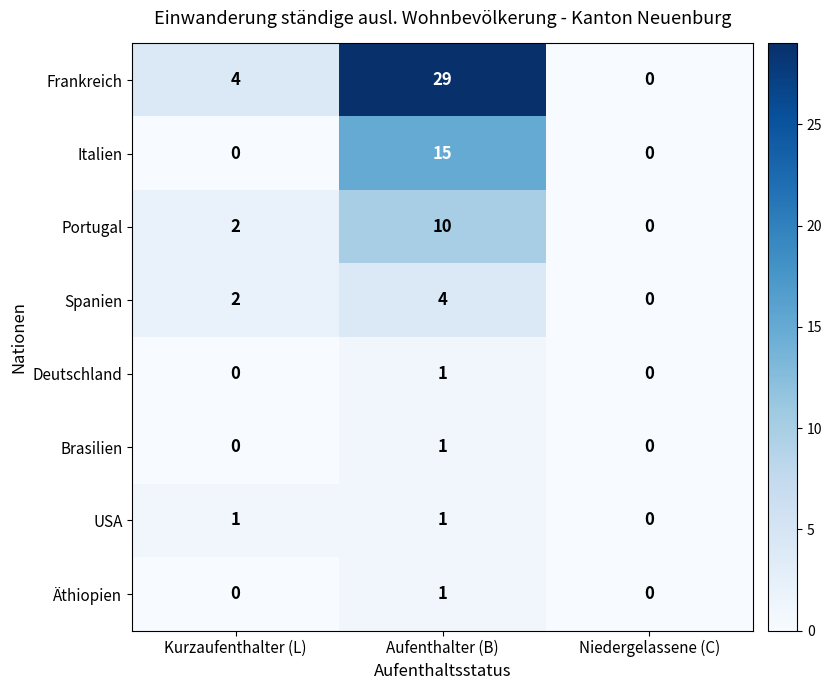

Where is Frankreich nearest to the value 14?

Kurzaufenthalter (L)